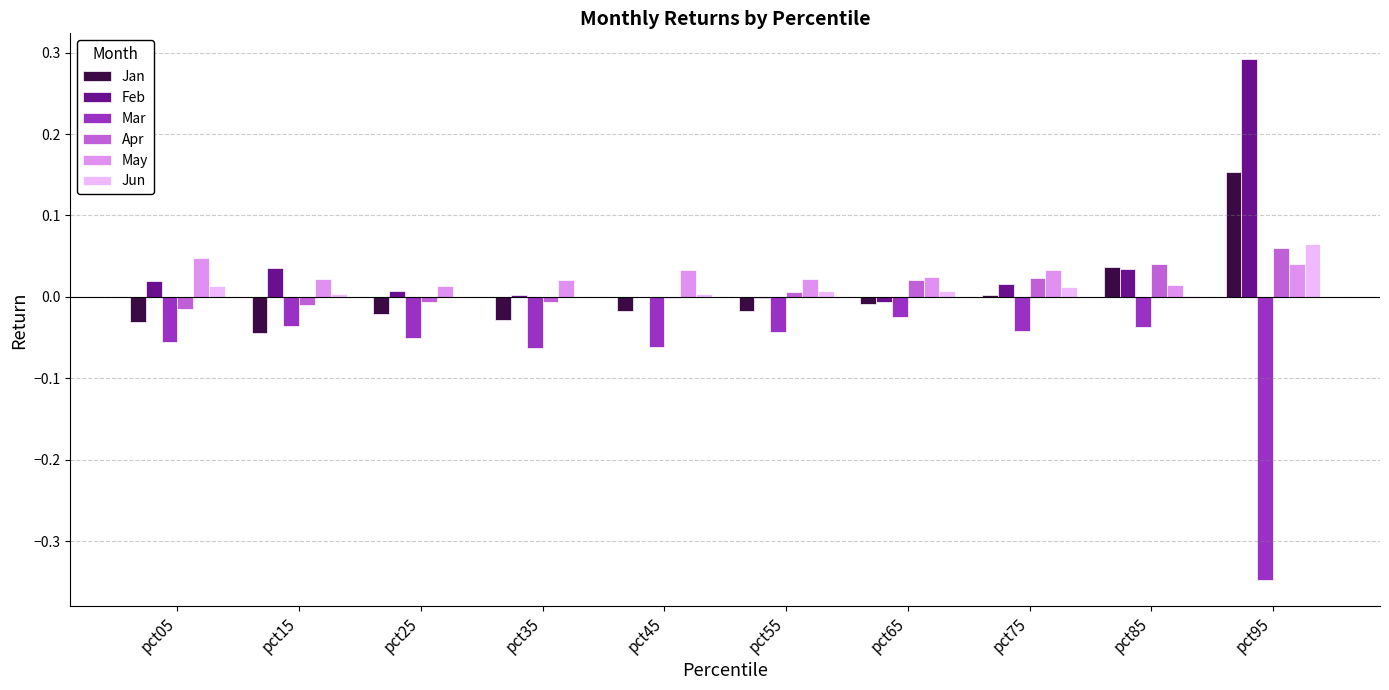

At which category is the sum across all series the highest?

pct95